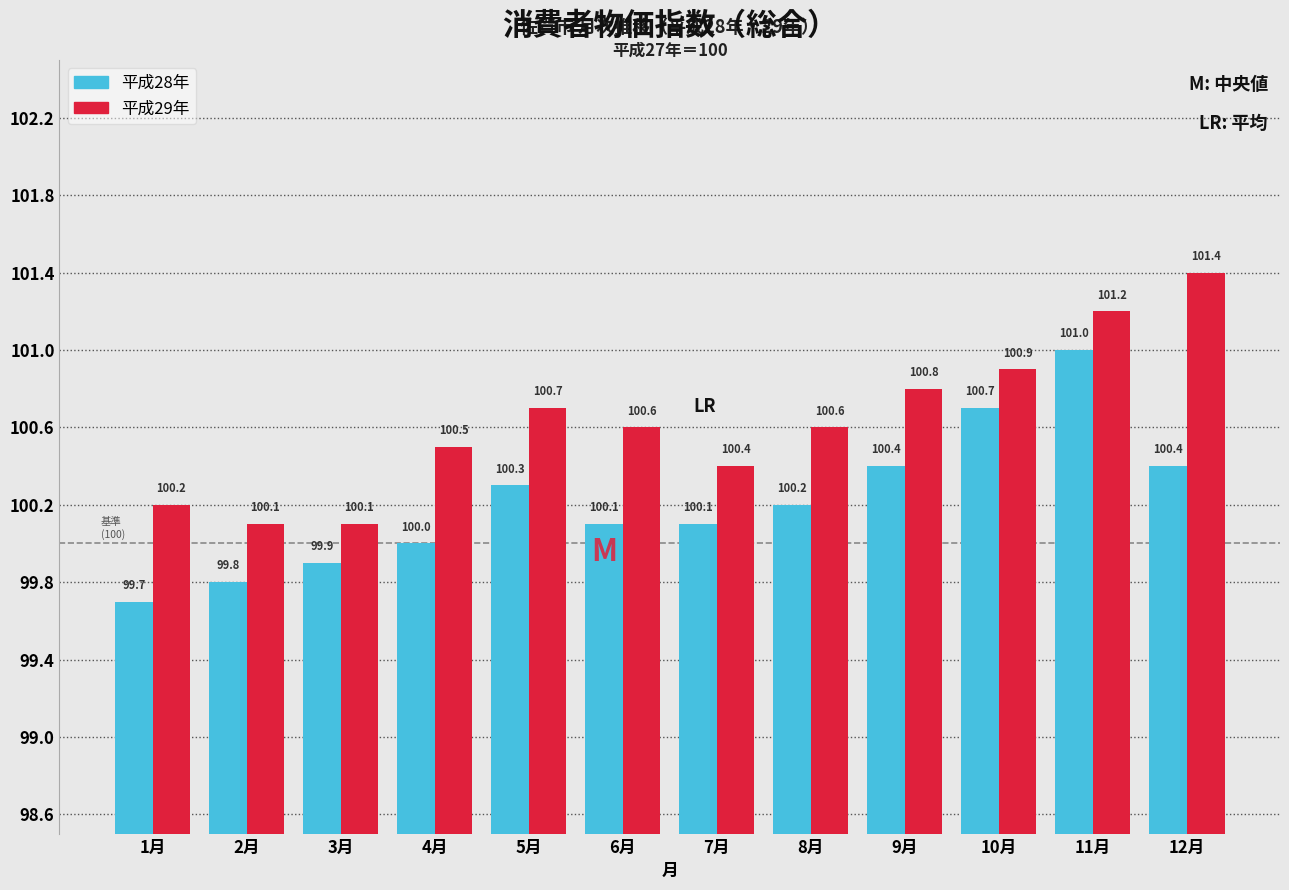

Reading left to right, what are all the values shown in this chart?

平成28年: 1月=99.7	2月=99.8	3月=99.9	4月=100.0	5月=100.3	6月=100.1	7月=100.1	8月=100.2	9月=100.4	10月=100.7	11月=101.0	12月=100.4
平成29年: 1月=100.2	2月=100.1	3月=100.1	4月=100.5	5月=100.7	6月=100.6	7月=100.4	8月=100.6	9月=100.8	10月=100.9	11月=101.2	12月=101.4